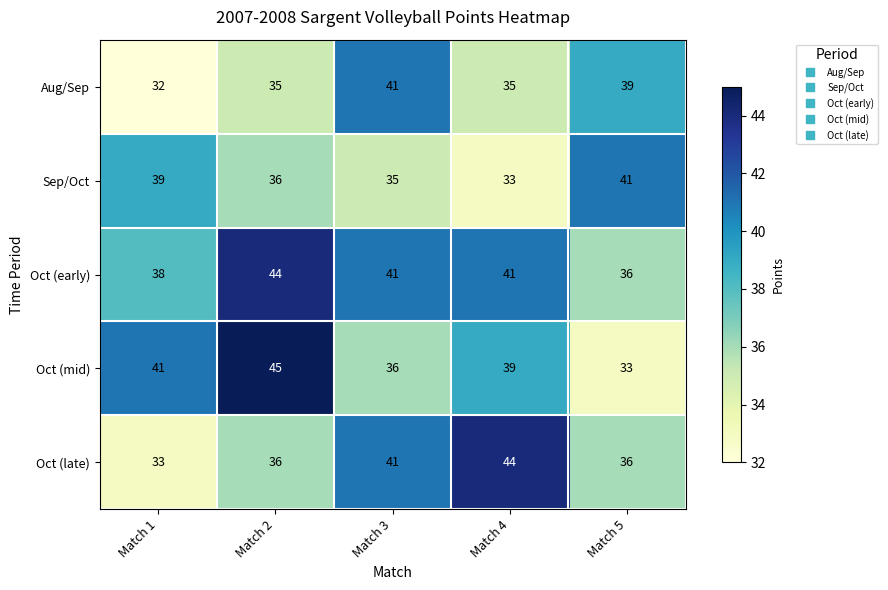

Which category has the lowest value across all series?

Match 1